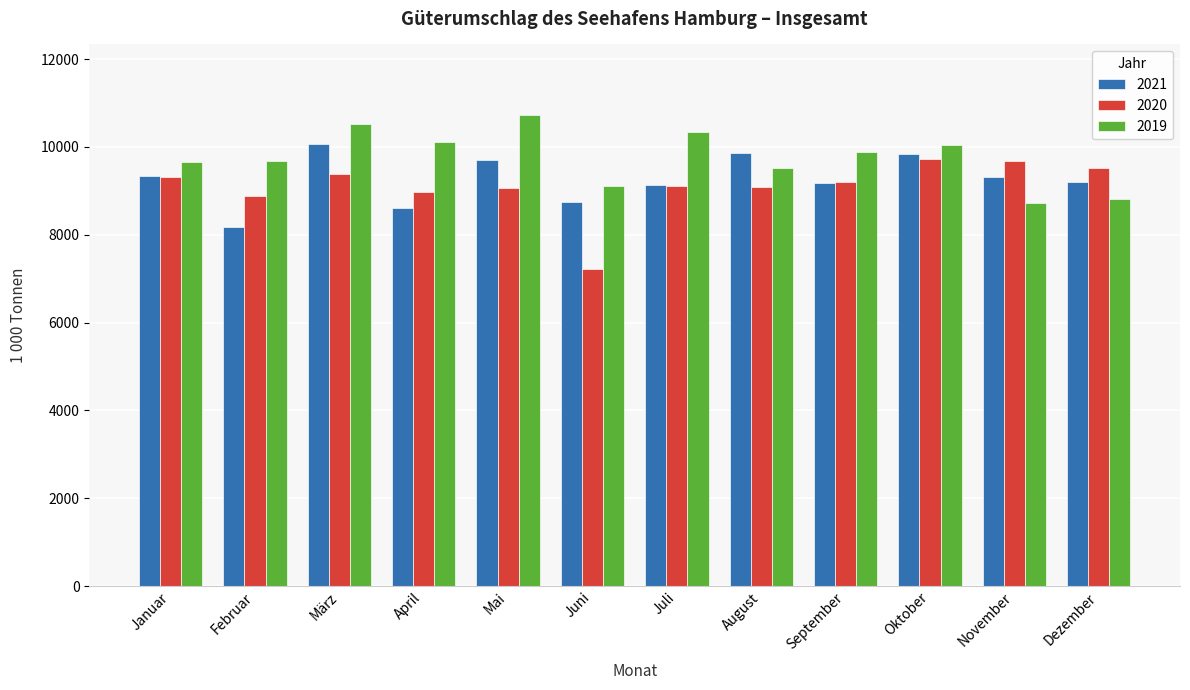

True or false: 2020 has a value of 9688.8 at November.

True